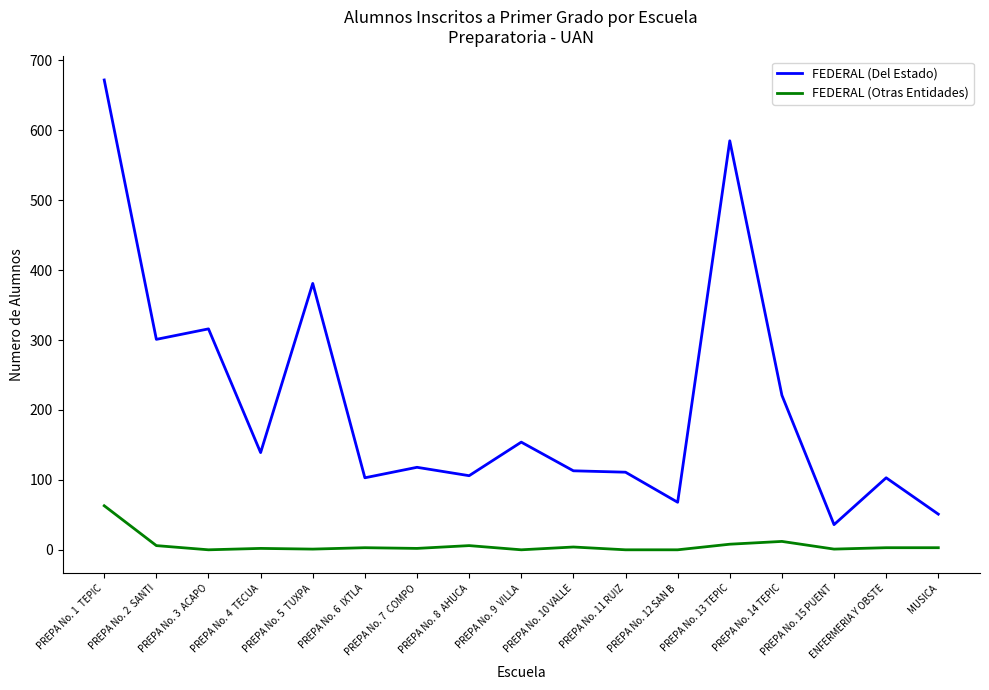

Rank the series at PREPA No. 11 RUIZ from lowest to highest value.

FEDERAL (Otras Entidades), FEDERAL (Del Estado)